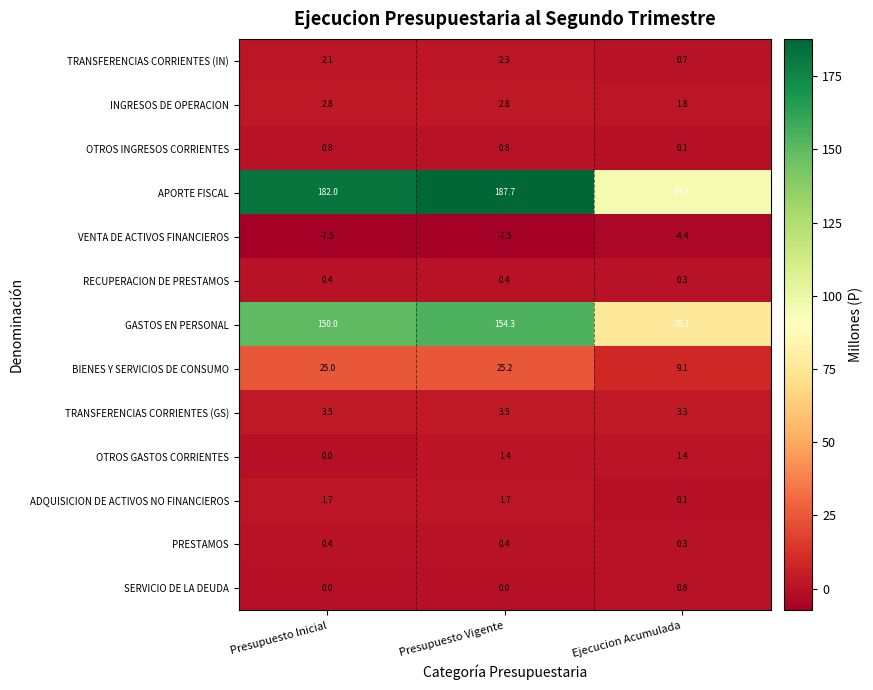

Which series changed the most between Presupuesto Vigente and Ejecucion Acumulada?

APORTE FISCAL